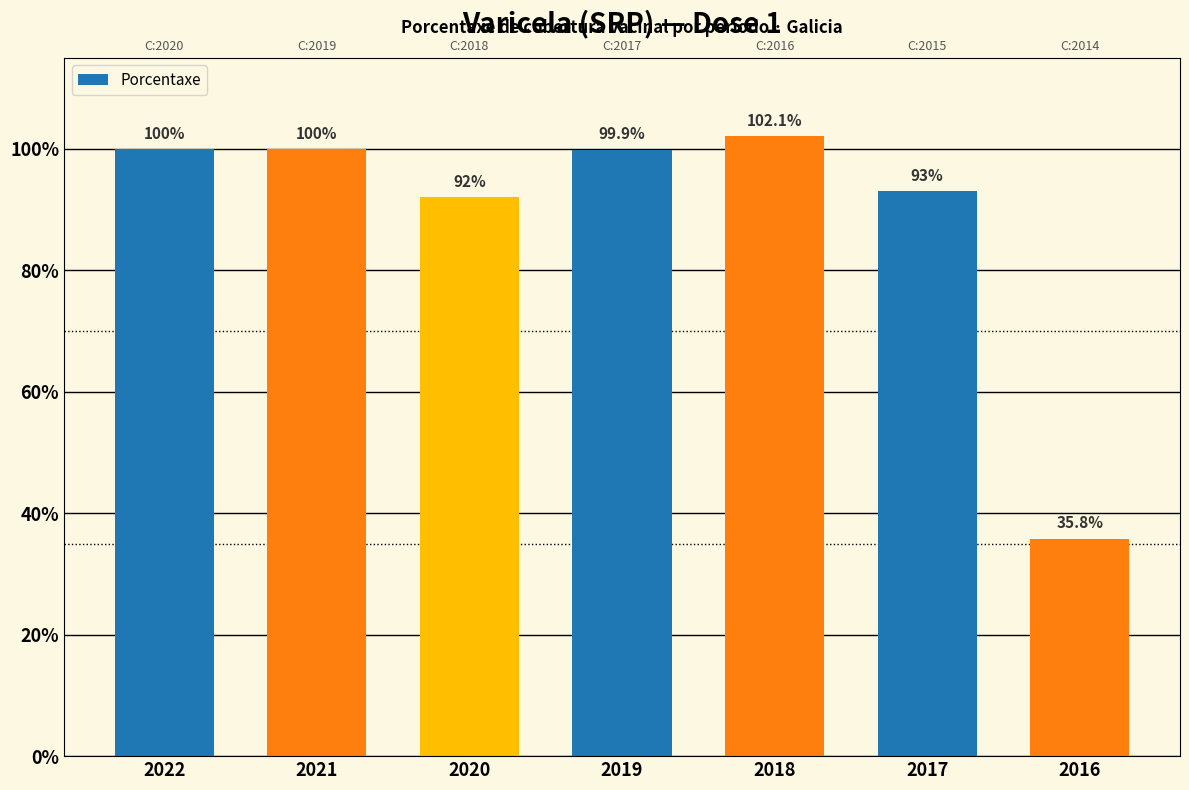

What is the approximate value at 2021?

100.0